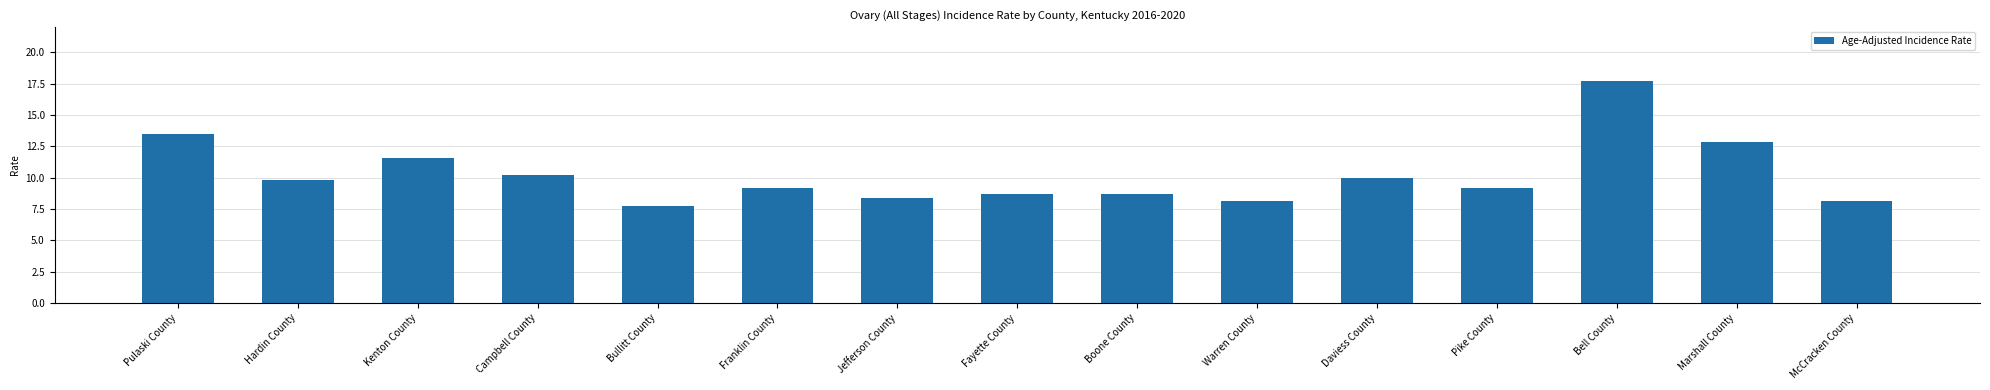

What is the value of the 1st bar from the left?

13.5